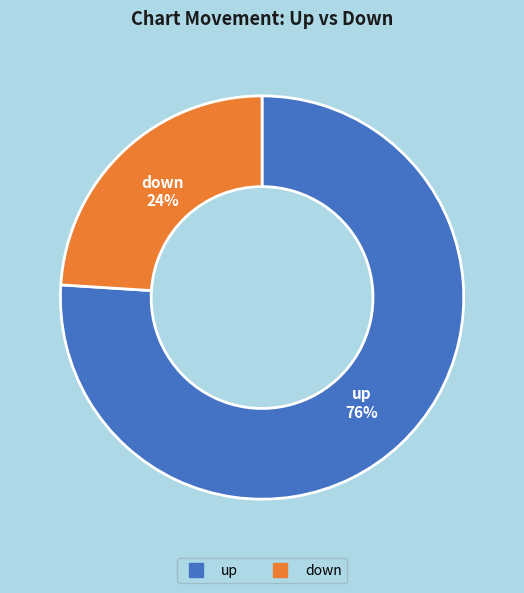

Which category has the smallest portion of the pie?

down